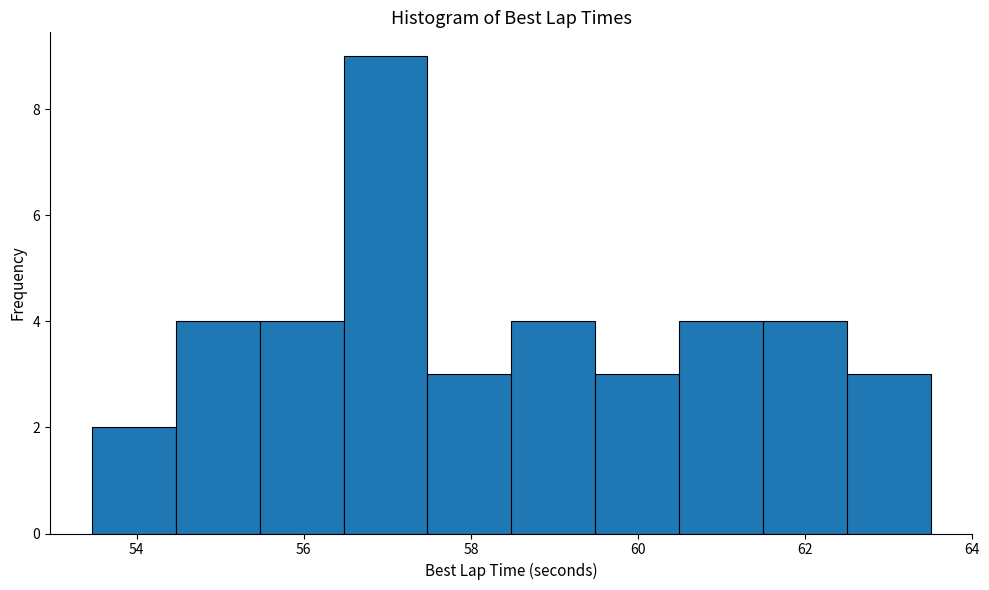

Which range on the x-axis has the tallest bar?

56.4 to 57.4